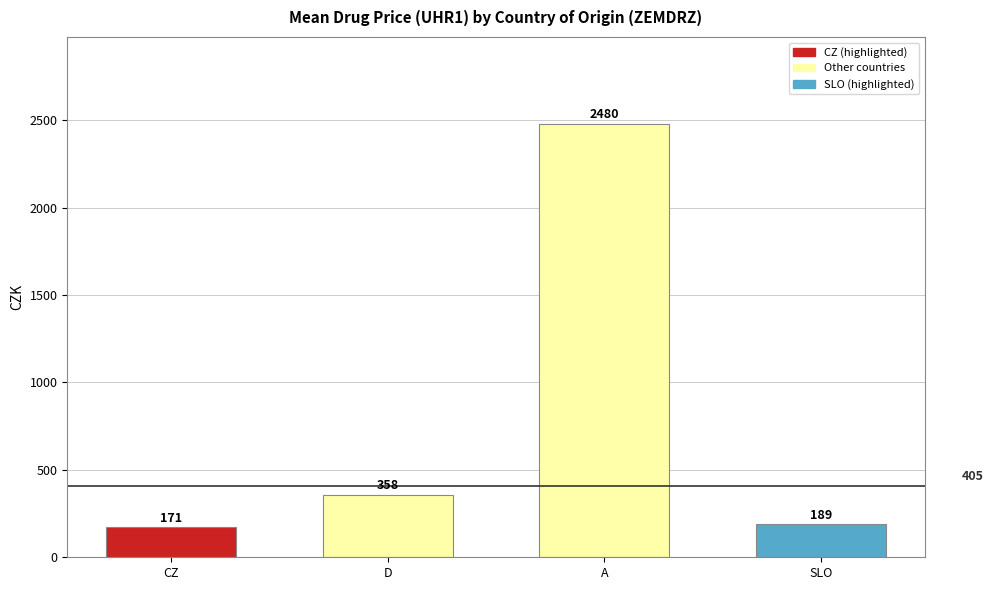

Which category has the highest value across all series?

A